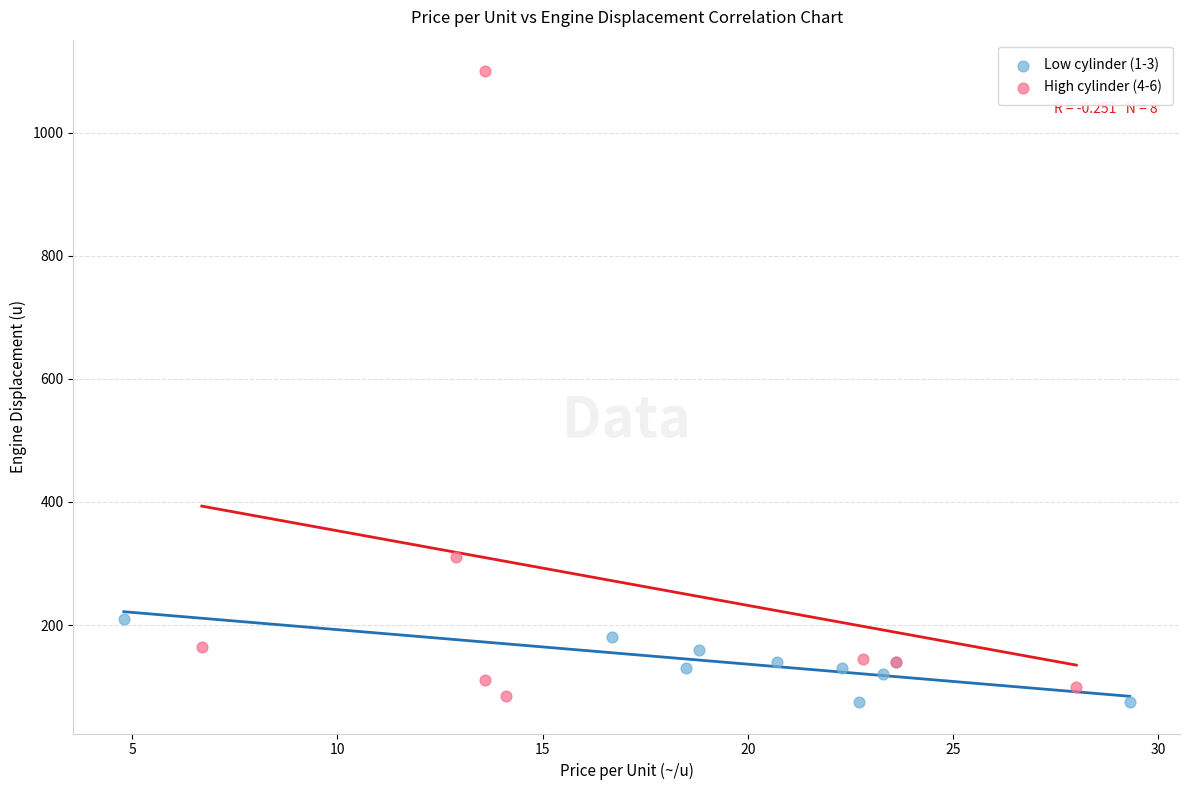

Which series reaches the maximum Y coordinate?

High cylinder (4-6)